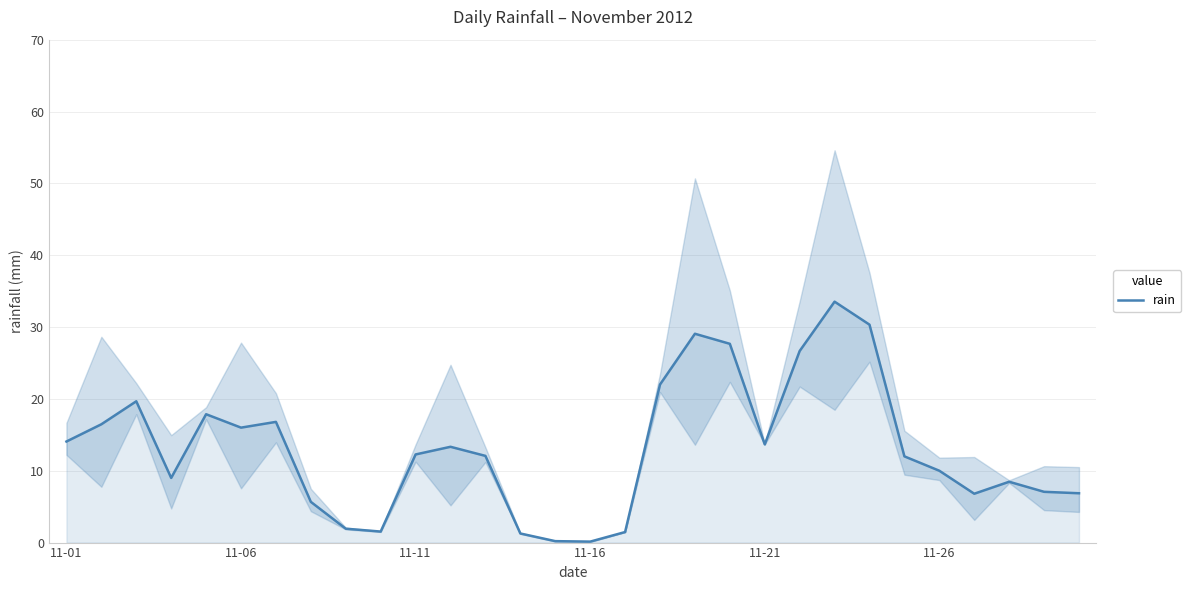

How many lines are shown in the chart?

1